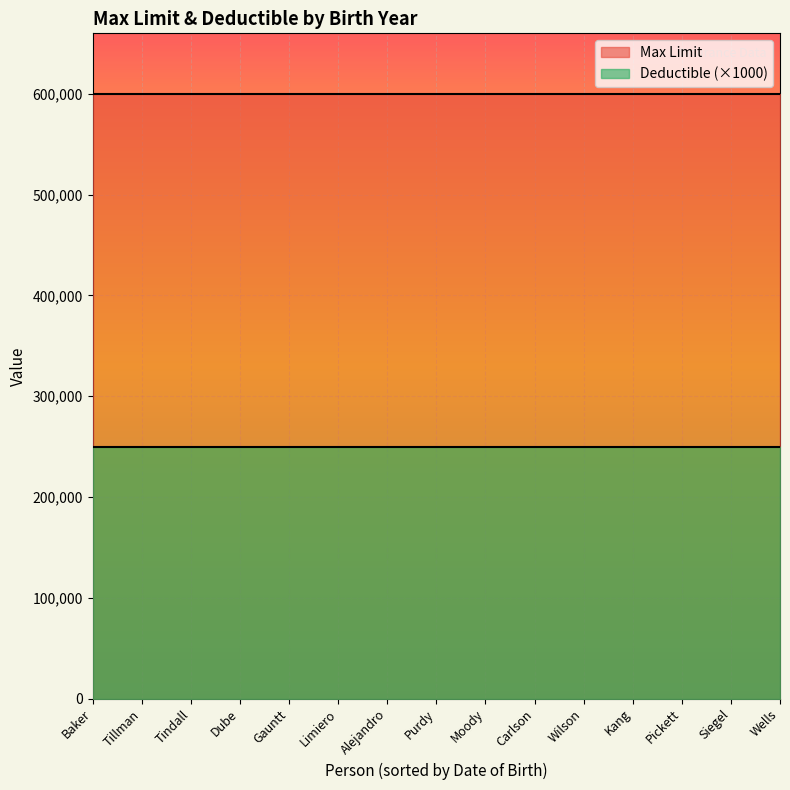

What is the total value across all series at Pickett?

850000